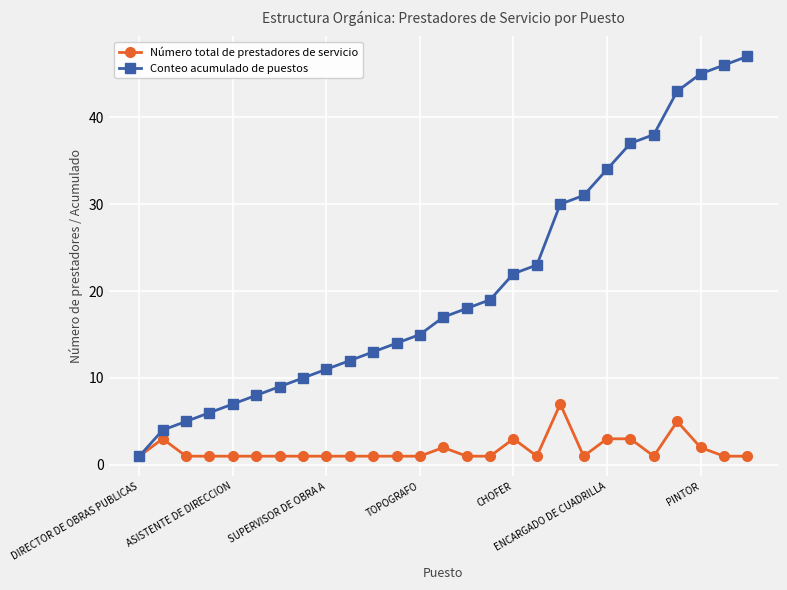

Which series has the widest spread of values?

Conteo acumulado de puestos